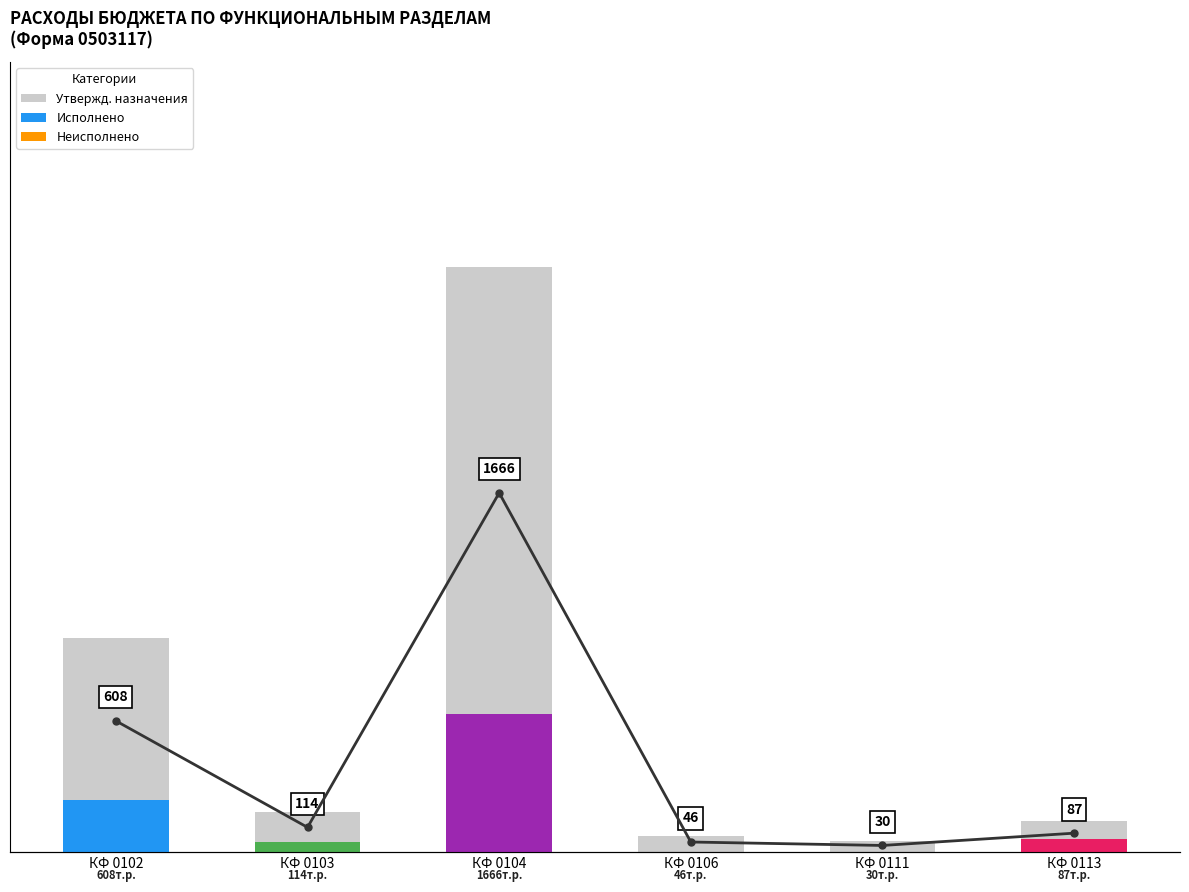

Rank the series by their average value, from highest to lowest.

Утвержденные бюджетные назначения, Кол-во (тыс. руб.)